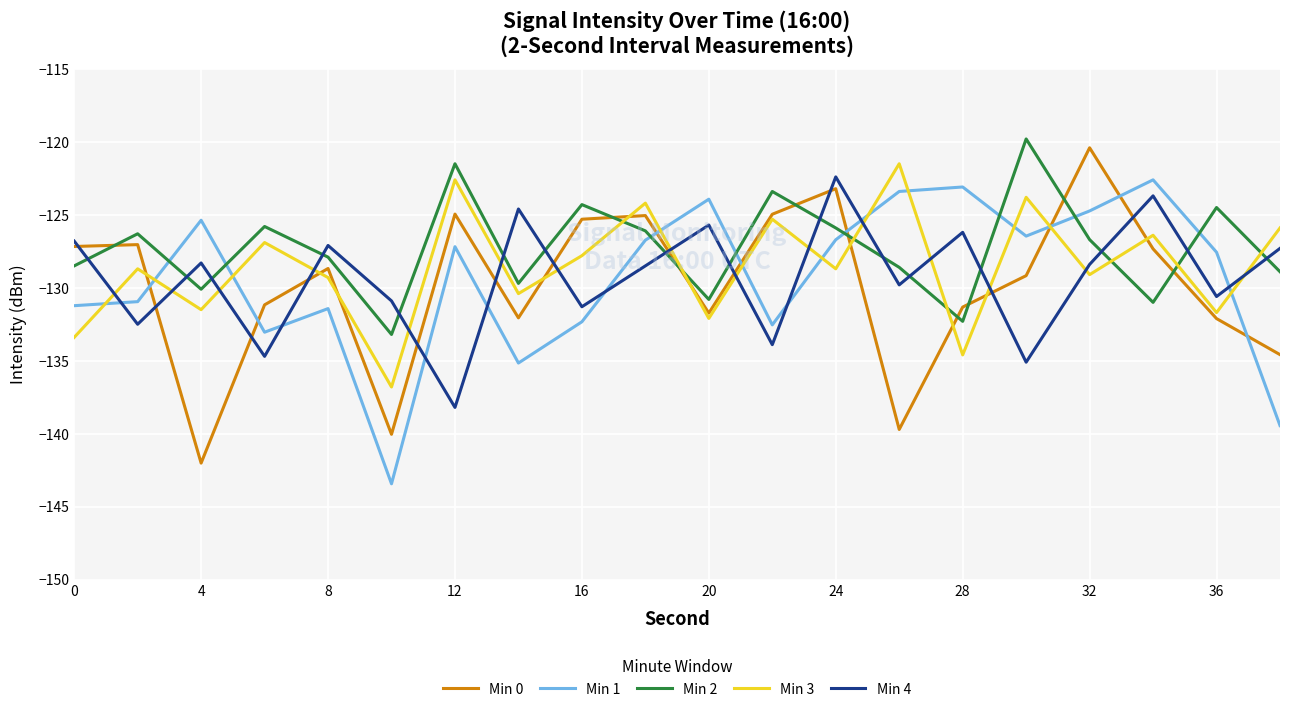

Which series ends up on top after the final intersection of Min 1 and Min 0?

Min 0